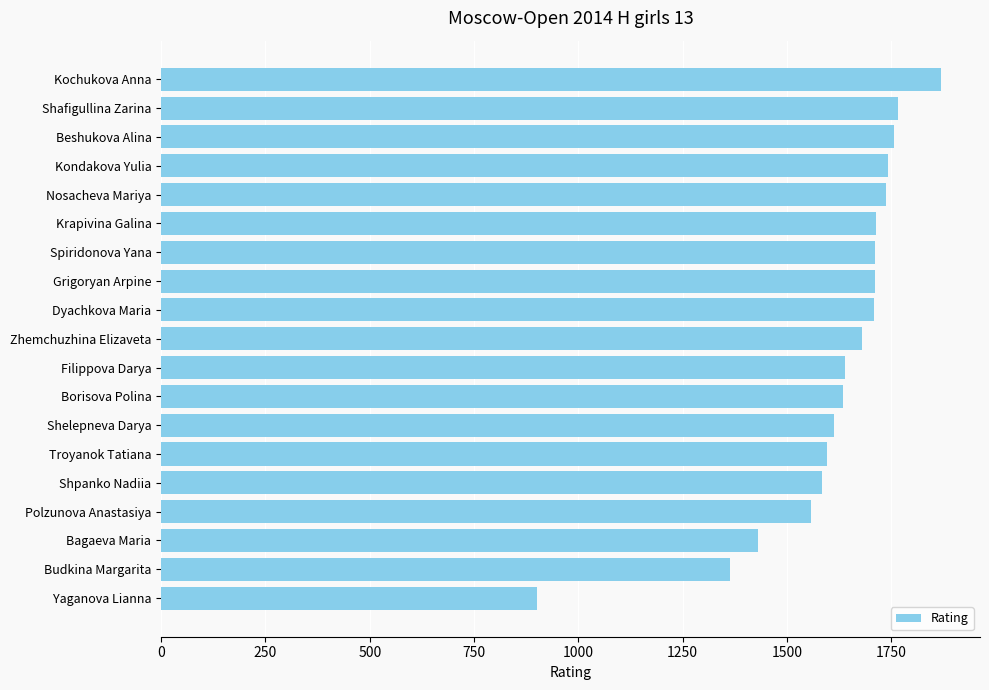

Between Shelepneva Darya and Grigoryan Arpine, which is larger?

Grigoryan Arpine